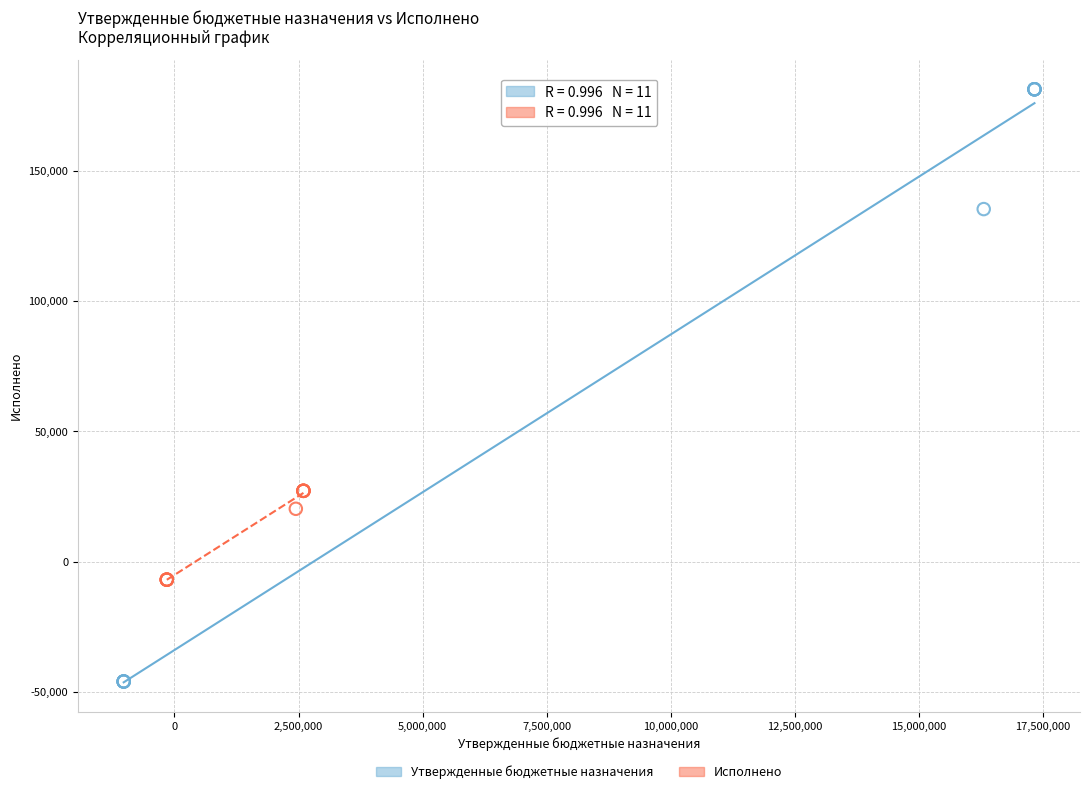

What are all the series names shown in the legend?

Утвержденные бюджетные назначения, Исполнено